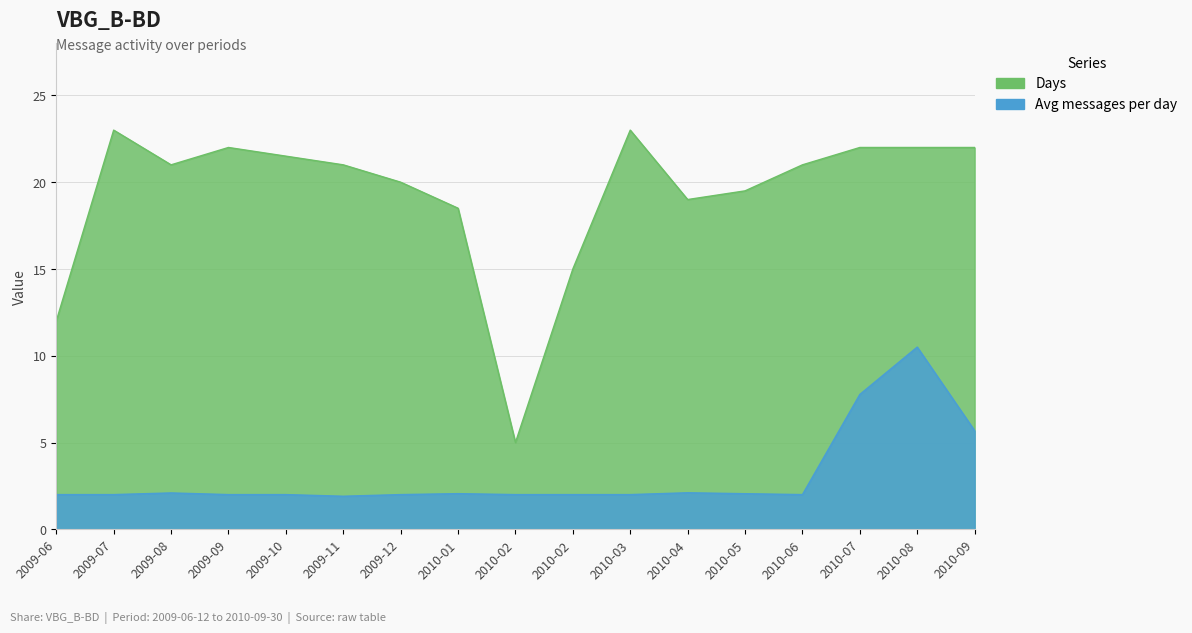

The Avg messages per day series shows 2.0 at 2010-02. True or false?

True